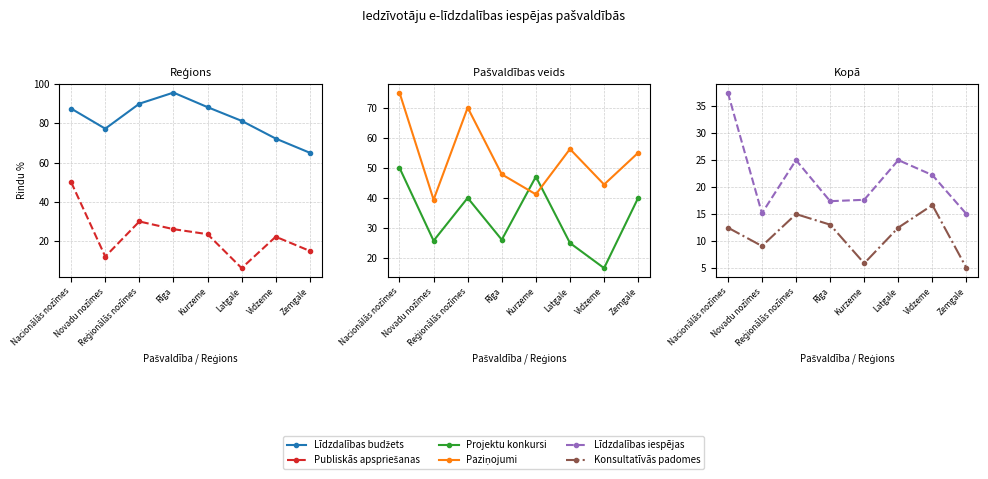

Is the value of Publiskās apspriešanas at Nacionālās nozīmes greater than the value of Projektu konkursi at Kurzeme?

Yes